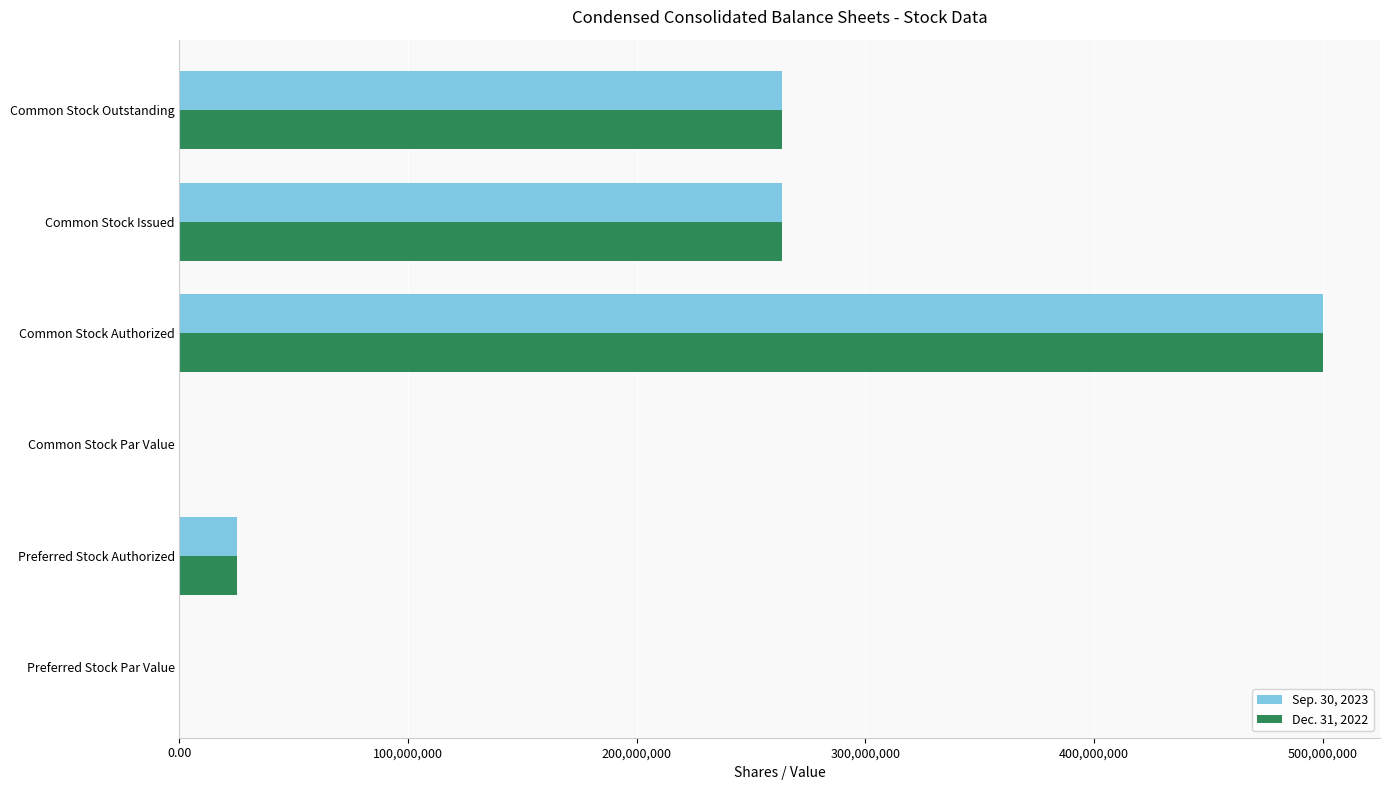

What is the highest value of the Sep. 30, 2023 series?

500000000.0